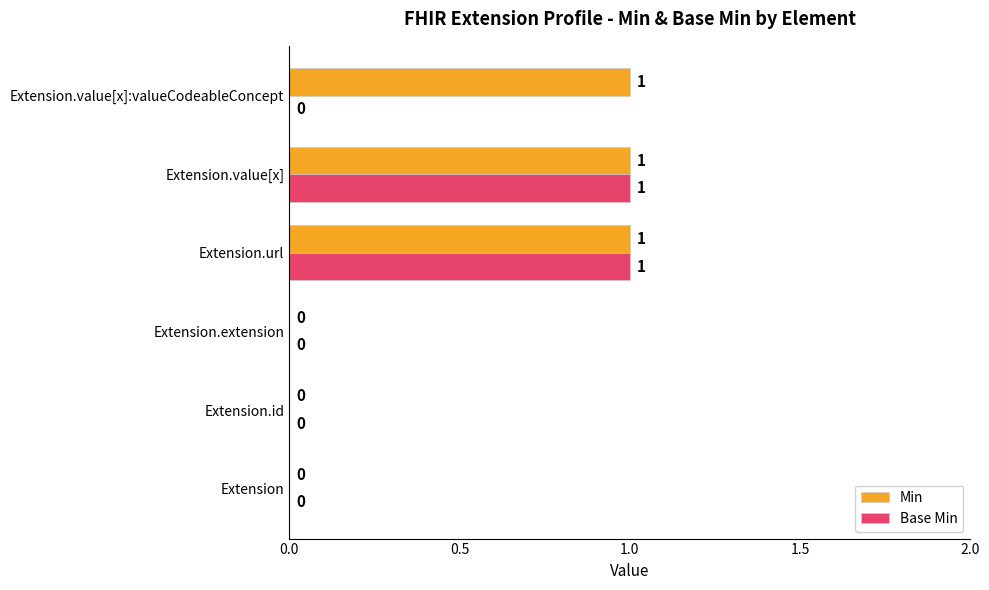

How many positive values does the Min series have?

3